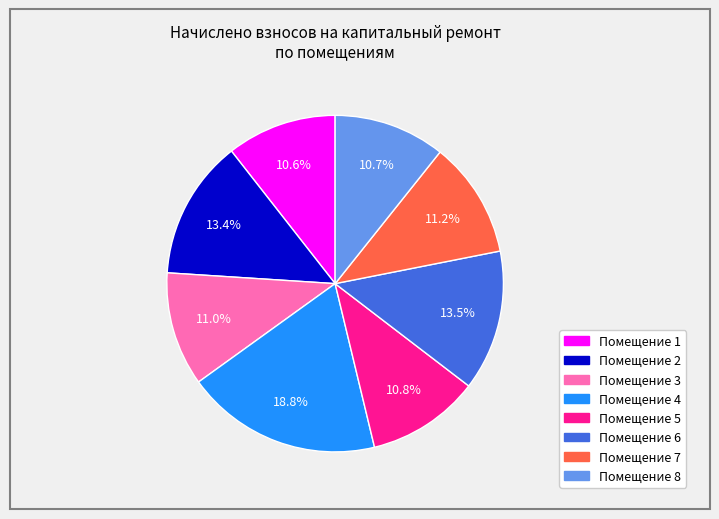

Is there a majority slice in this chart?

No